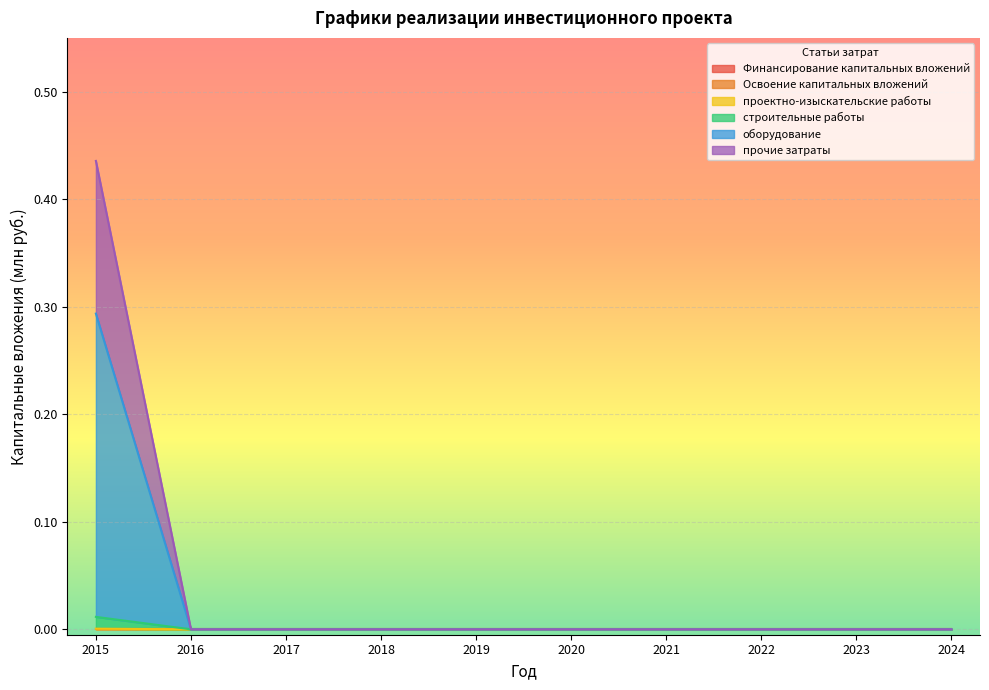

Does the chart display data point markers on the line(s)?

No